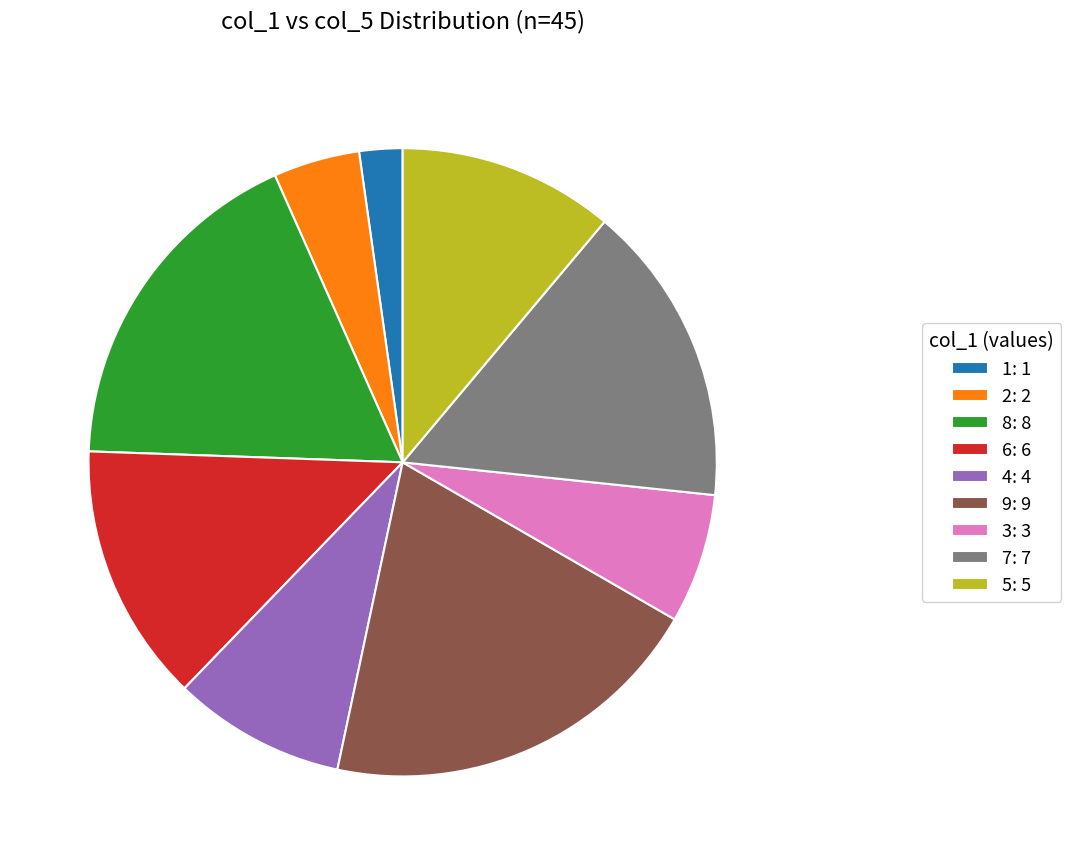

Is there a majority slice in this chart?

No